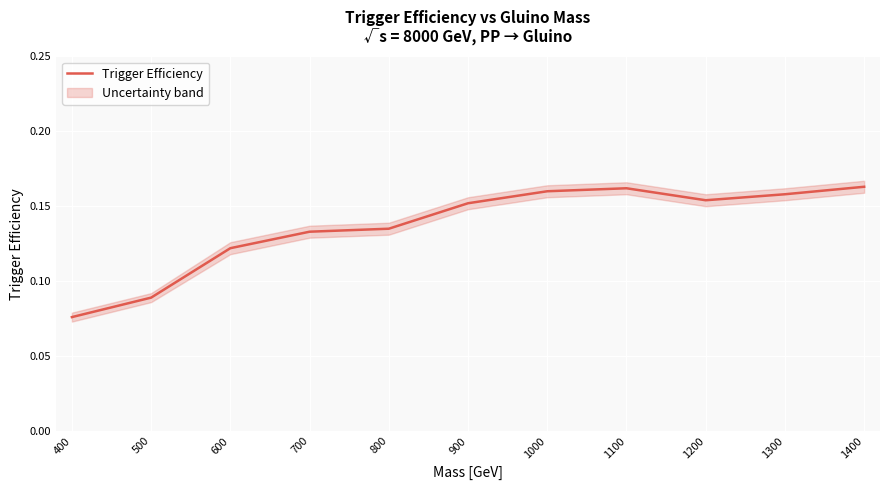

Rank the categories by value from lowest to highest.

400, 500, 600, 700, 800, 900, 1200, 1300, 1000, 1100, 1400